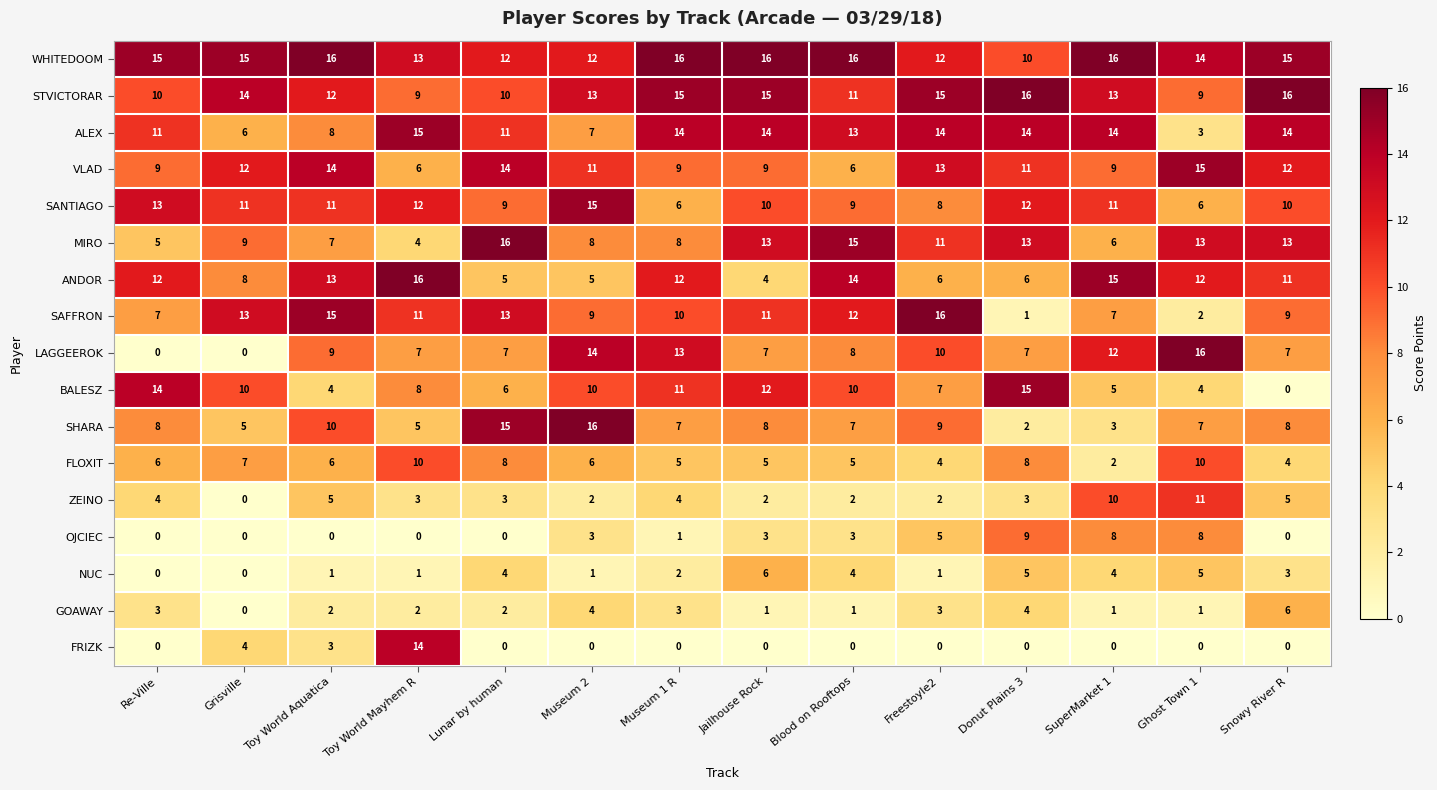

What is the highest value of the FLOXIT series?

10